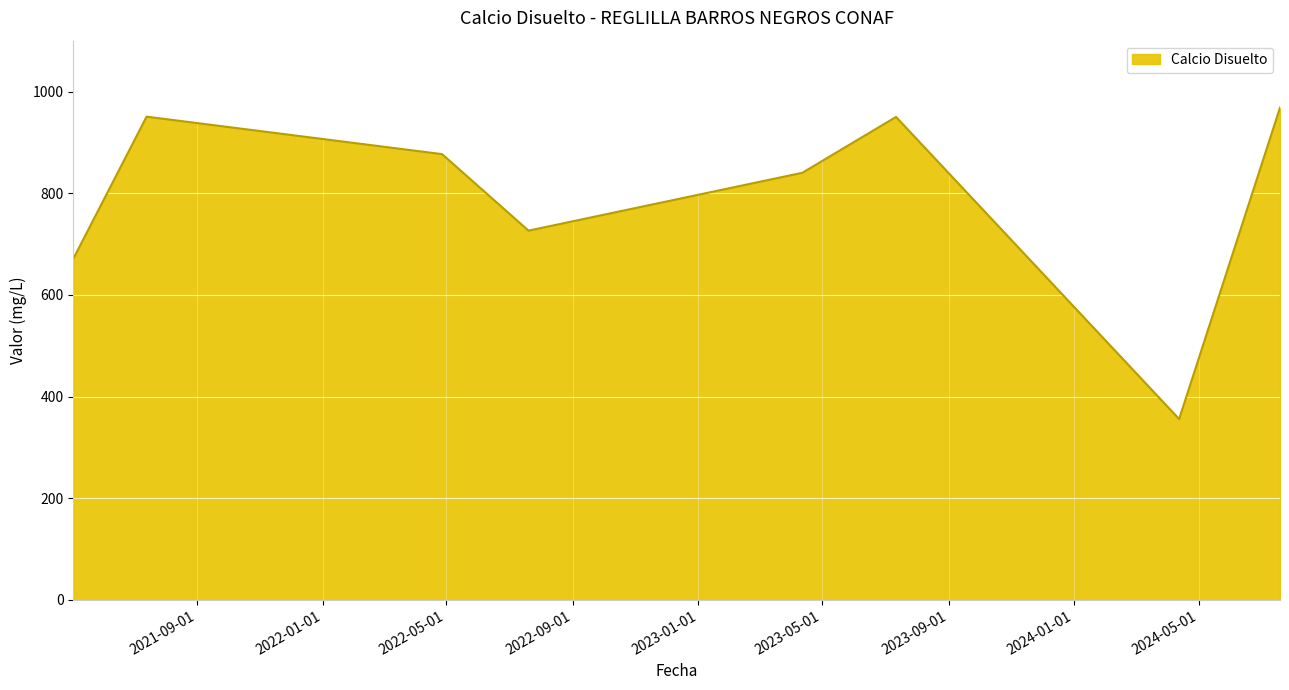

How many interior local valleys (lower than both neighbors) does the data have?

2